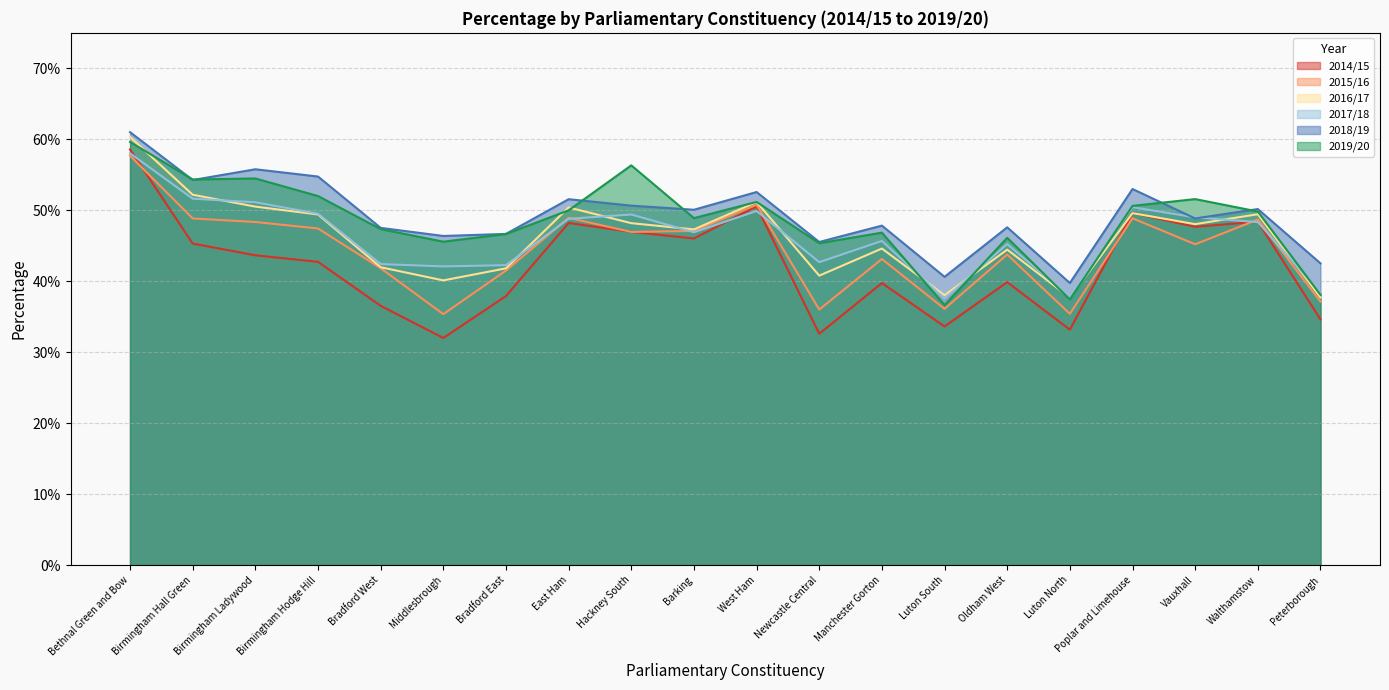

What is the label of the 15th point from the right?

Middlesbrough